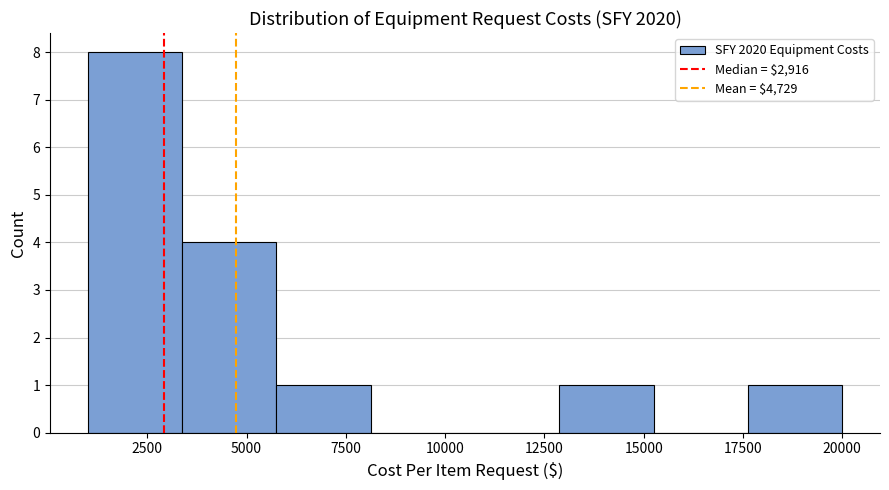

What is the height of the bar covering 3500 to 6000 on the x-axis? Neither the bar edges nor the heights are printed on the chart, so give them approximately, as read against the axes.

4